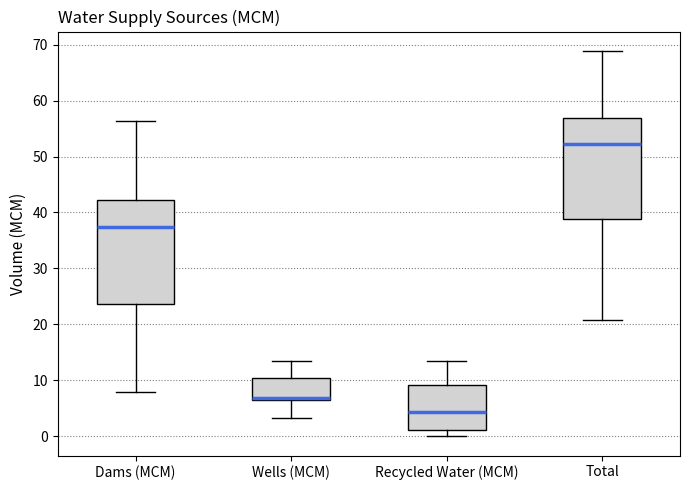

Where does the upper whisker of the box for Total end on the y-axis? The values are not printed on the chart, so give them approximately, as read against the axis.

69